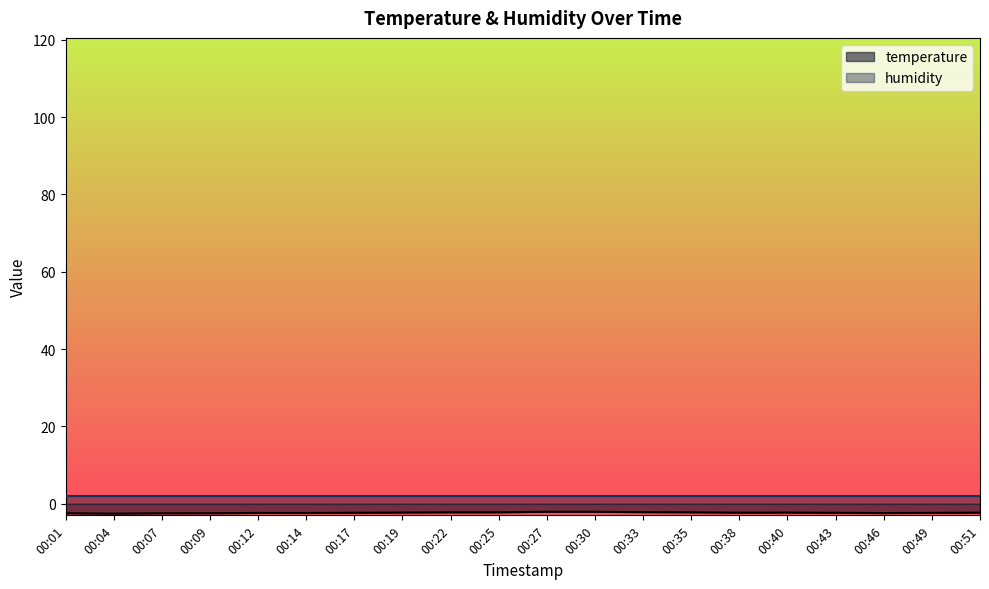

List the labels in order of value, smallest first.

00:04, 00:07, 00:01, 00:09, 00:46, 00:14, 00:12, 00:49, 00:43, 00:17, 00:38, 00:51, 00:19, 00:40, 00:22, 00:25, 00:35, 00:33, 00:30, 00:27